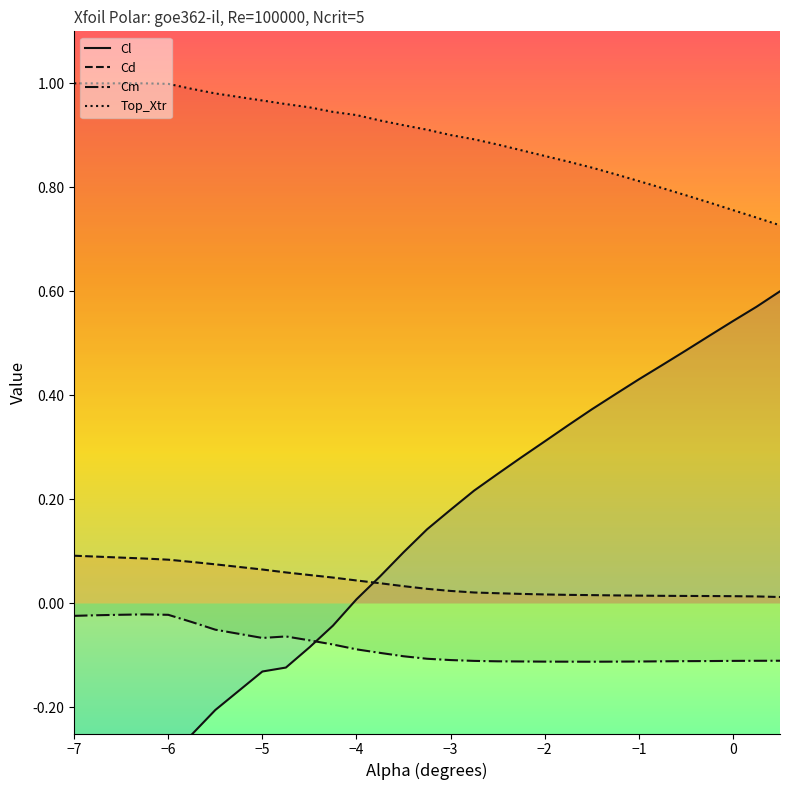

Between -1.0 and -3.0, which is larger?

-1.0